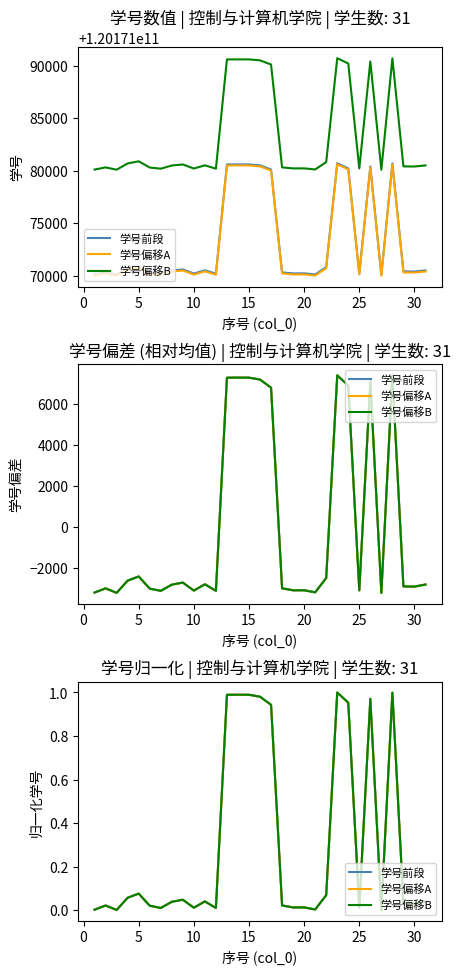

How many series are shown in this chart?

3